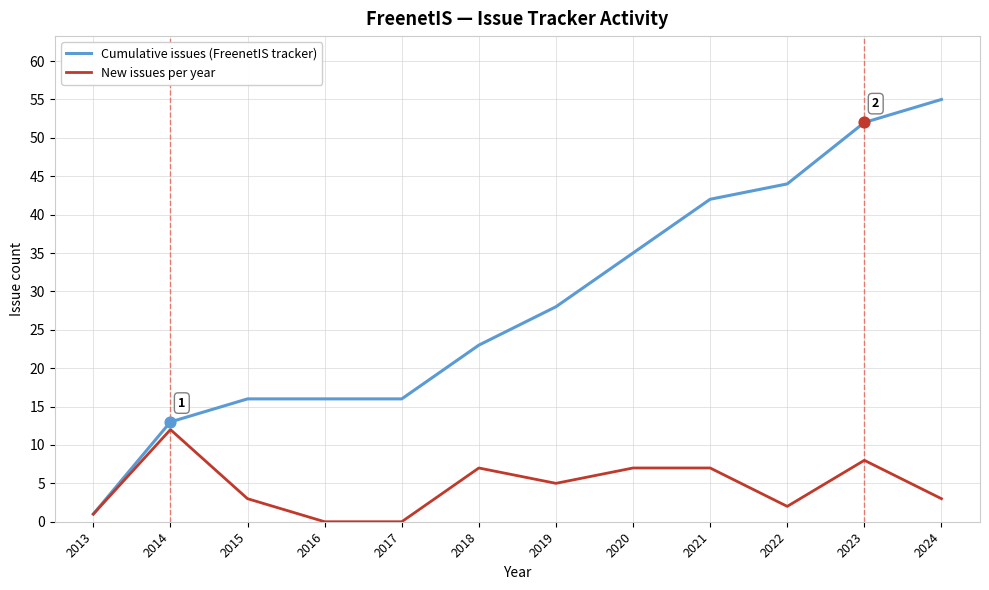

Is the value of Cumulative issues (FreenetIS tracker) at 2024 greater than the value of New issues per year at 2020?

Yes